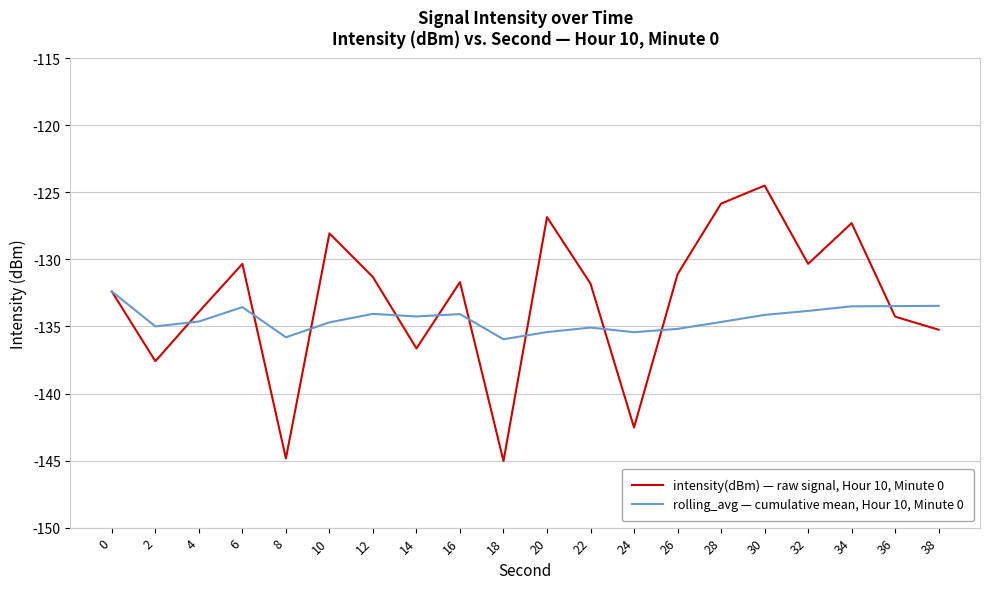

Is this an area chart (filled region under the line)?

No